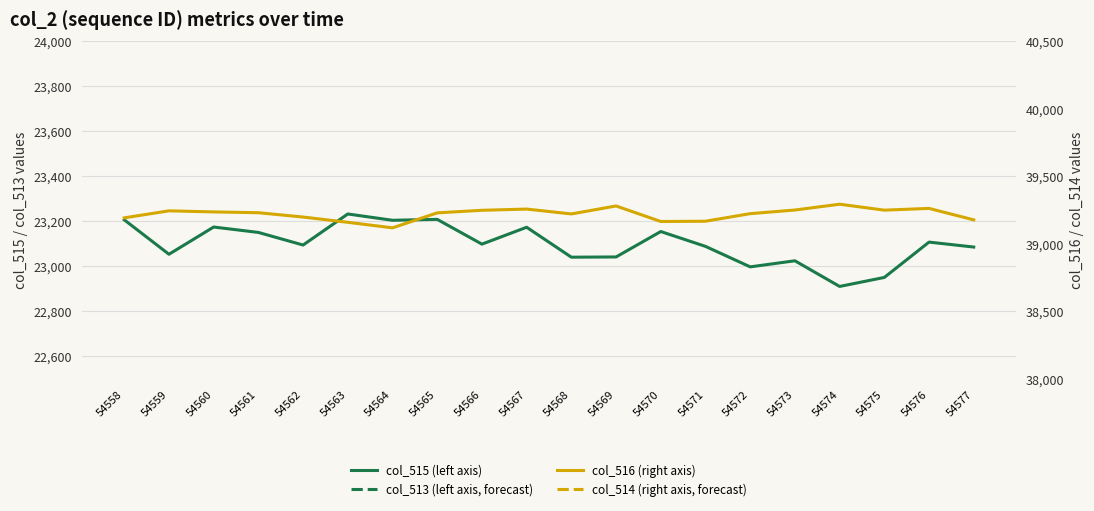

What is the spread (max minus min) of values at 54573?

35992